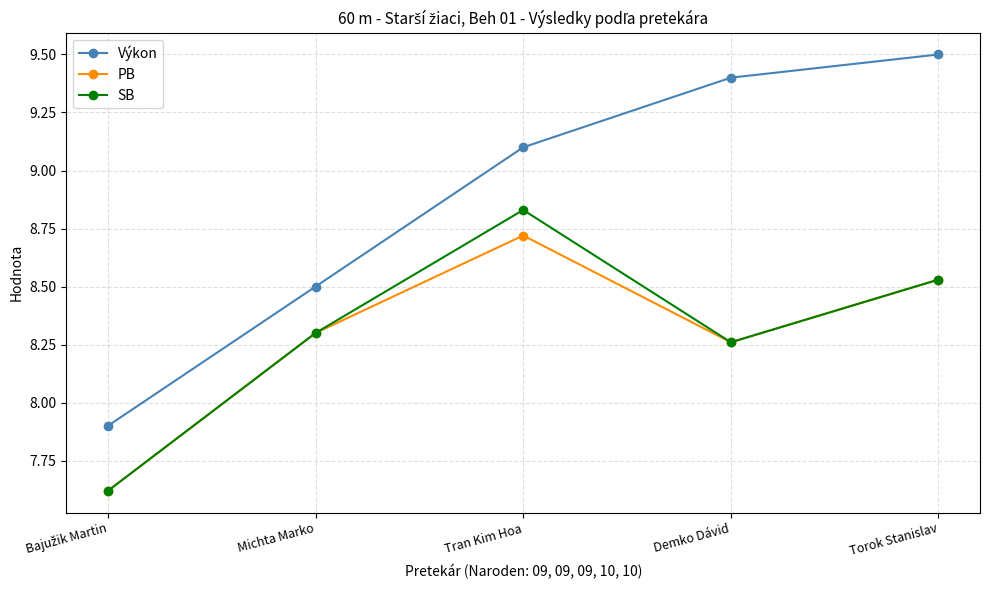

What is the maximum value shown in the chart?

9.5